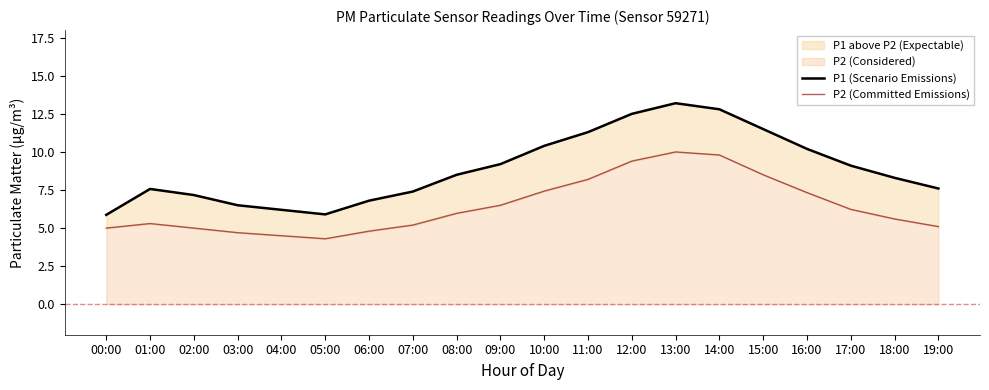

Reading left to right, transcribe all the data shown in this chart.

P1 (Scenario Emissions): 5.9	7.6	7.2	6.5	6.2	5.9	6.8	7.4	8.5	9.2	10.4	11.3	12.5	13.2	12.8	11.5	10.2	9.1	8.3	7.6
P2 (Committed Emissions): 5.0	5.3	5.0	4.7	4.5	4.3	4.8	5.2	6.0	6.5	7.4	8.2	9.4	10.0	9.8	8.5	7.3	6.2	5.6	5.1